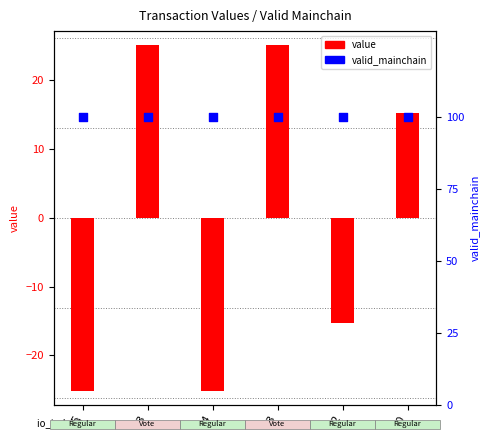

Which series has the widest spread of Y values?

value